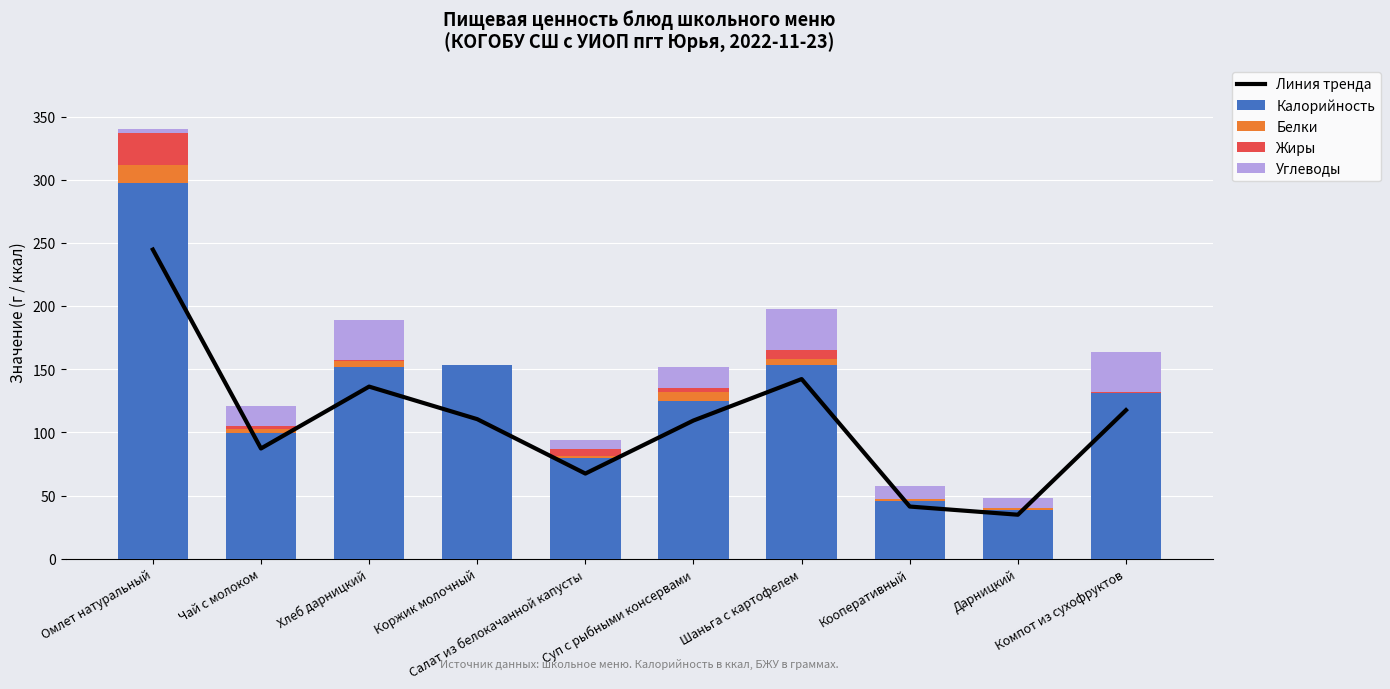

What is the sum of all Калорийность values?

1276.5